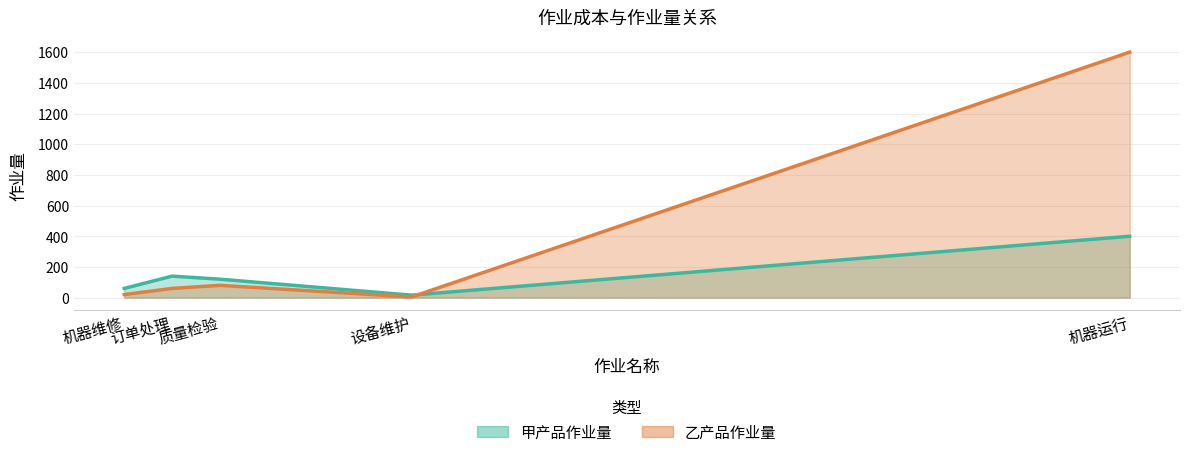

What is the difference between the highest and lowest values at 质量检验?

40